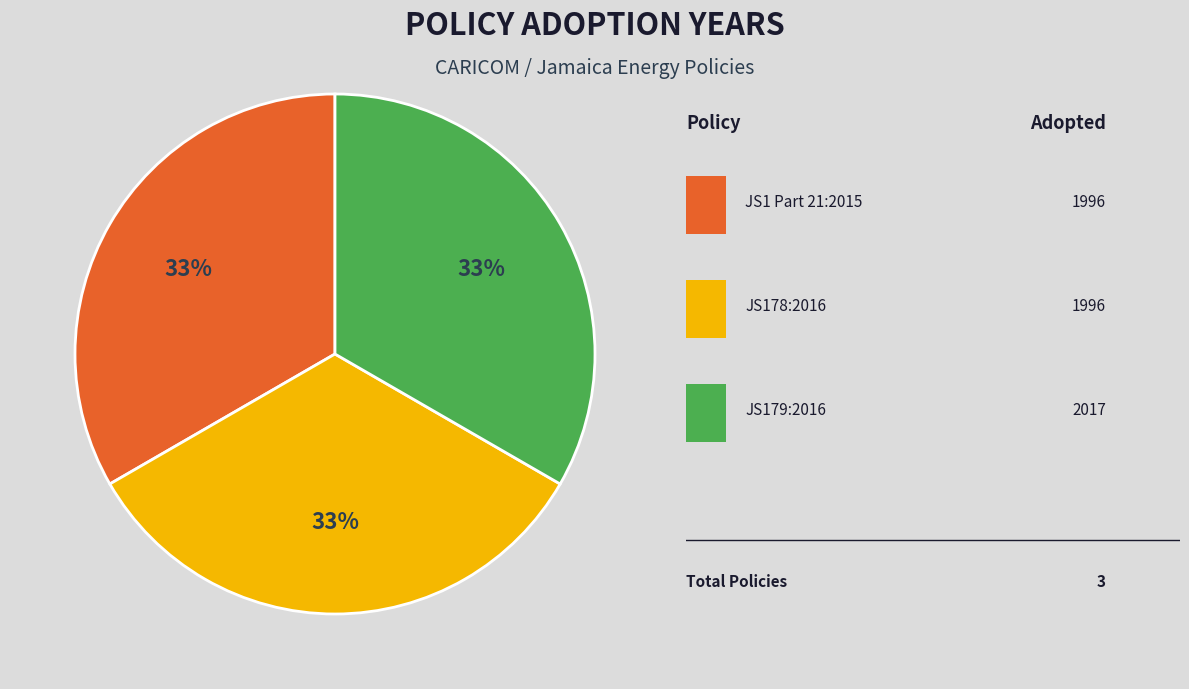

Is there a majority slice in this chart?

No